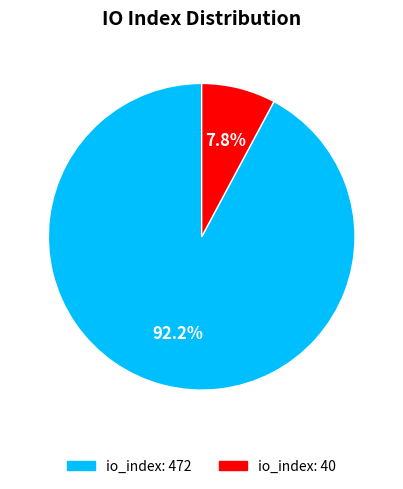

How many segments does this pie chart have?

2